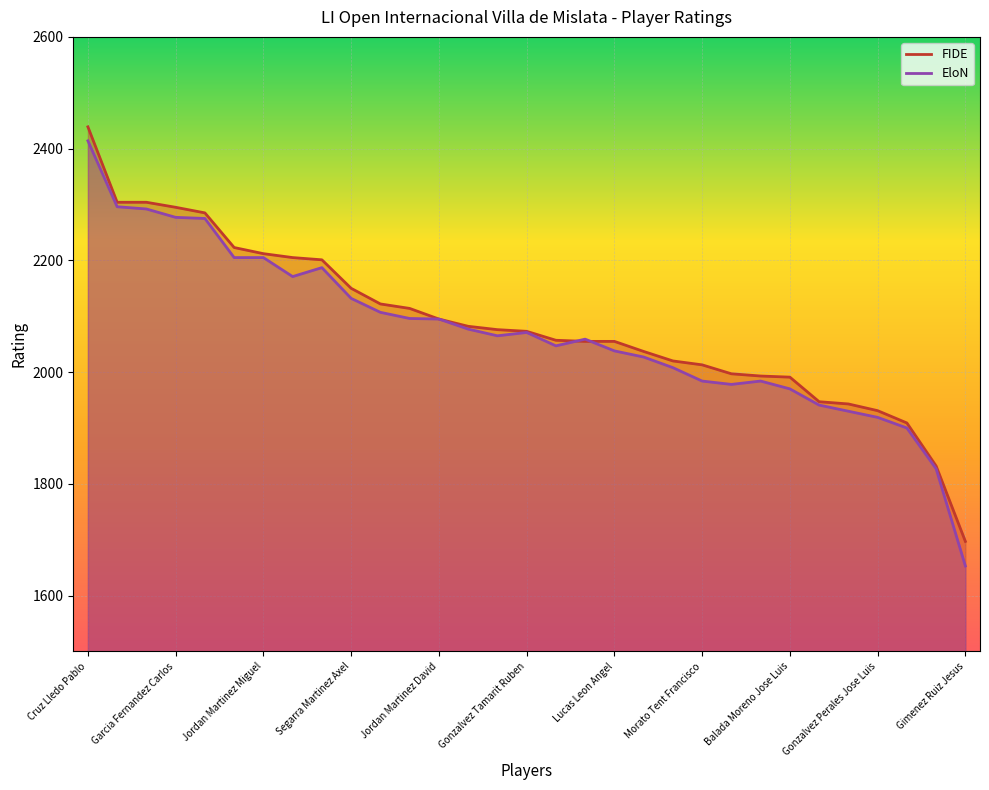

What position from the right is Jordan Arenas Manuel?

21